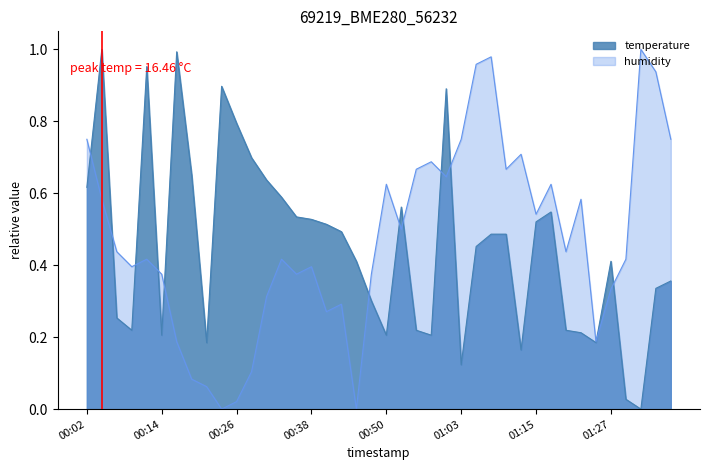

What is the label of the 33rd point from the right?

00:19